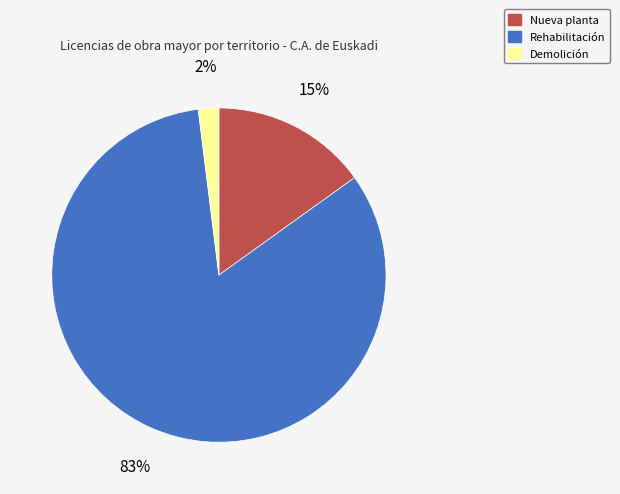

Is Rehabilitación the majority of the pie?

Yes